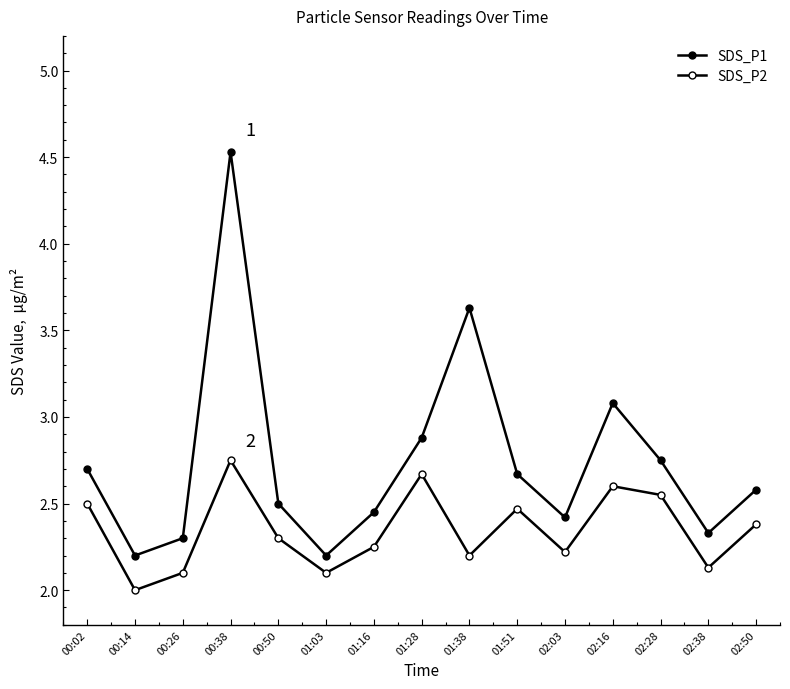

What is the maximum value for SDS_P1?

4.5